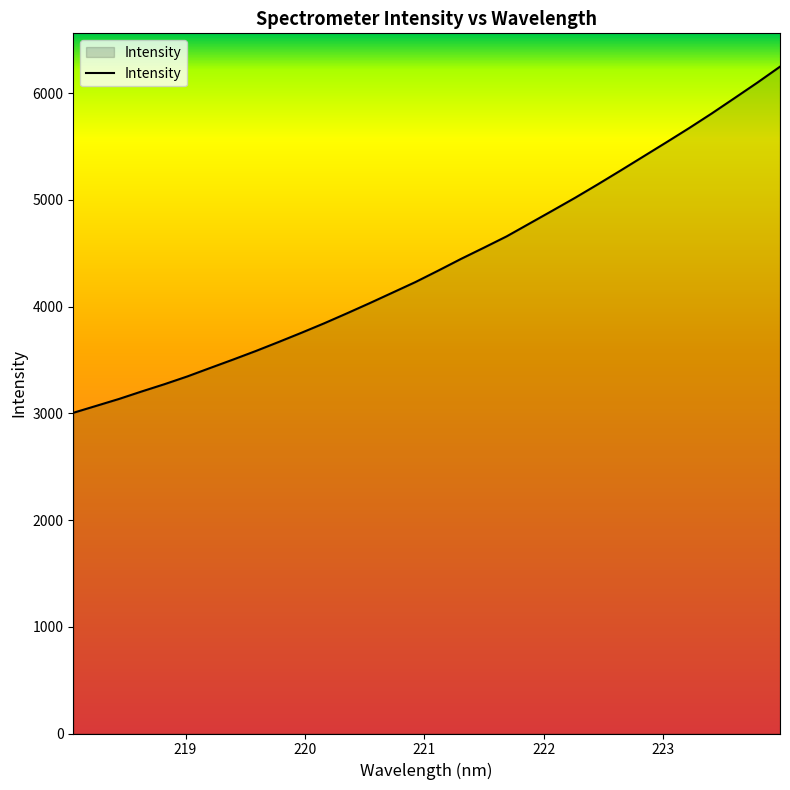

What is the difference between the maximum and minimum values?

3242.7